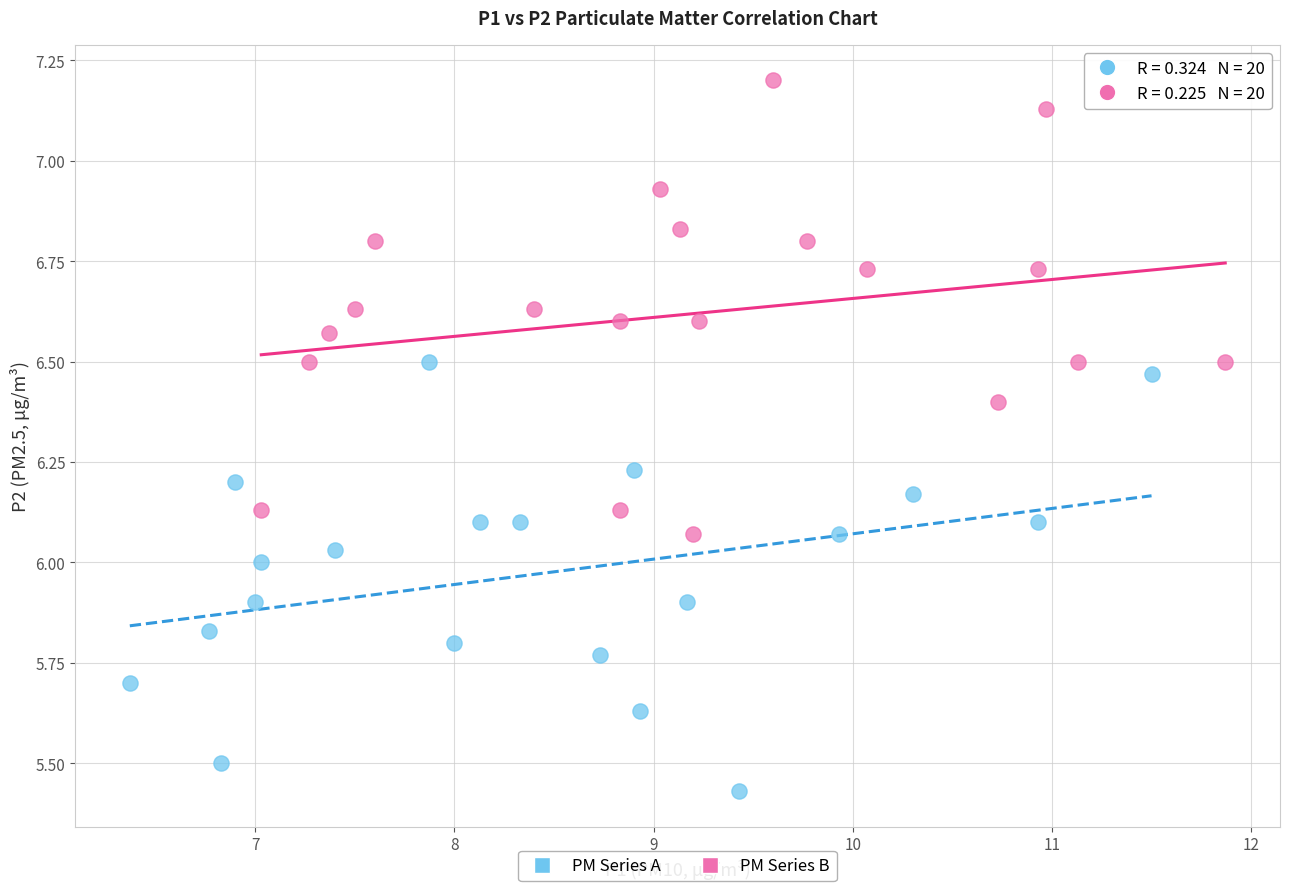

What are all the series names shown in the legend?

PM Series A, PM Series B